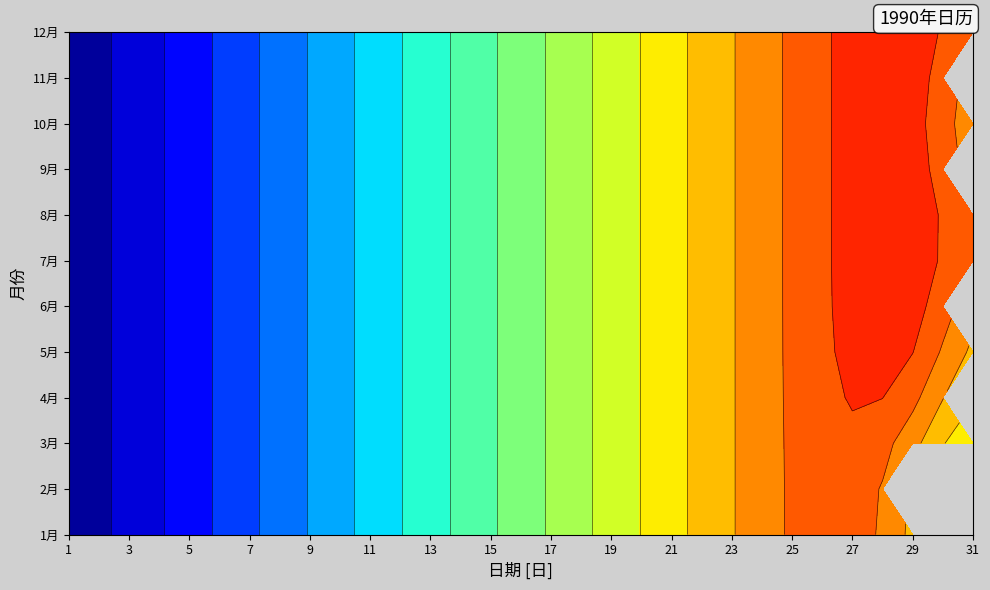

At 8, list the series in order from largest to smallest.

1月, 2月, 3月, 4月, 5月, 6月, 7月, 8月, 9月, 10月, 11月, 12月